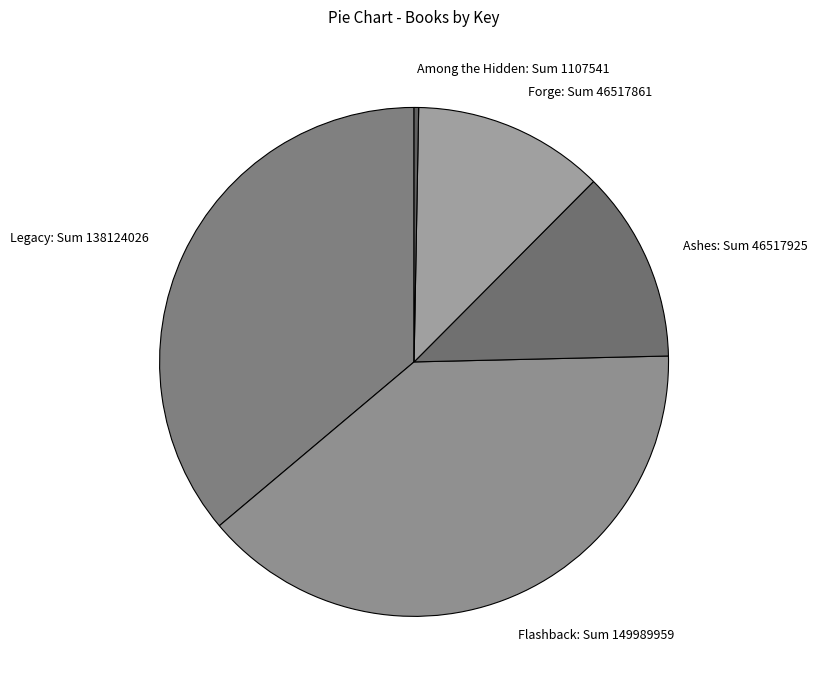

Does any single category account for the majority?

No